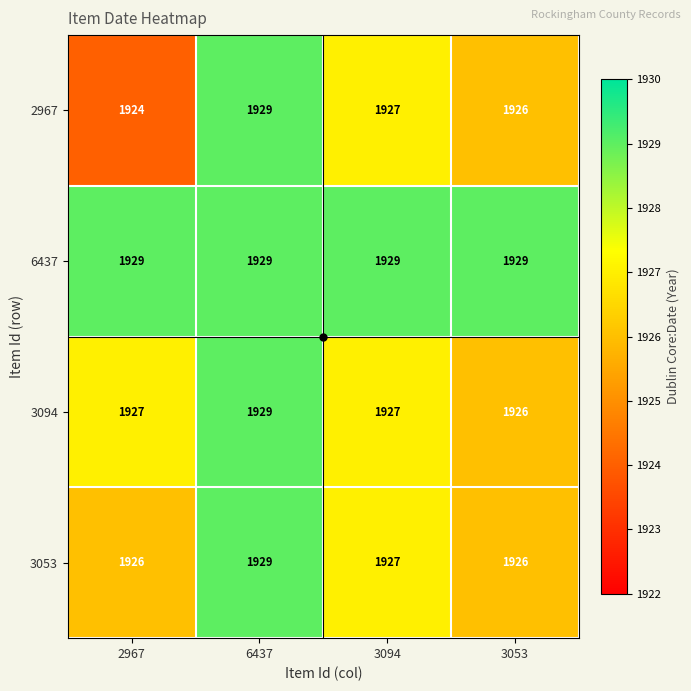

How many series are shown in this chart?

4